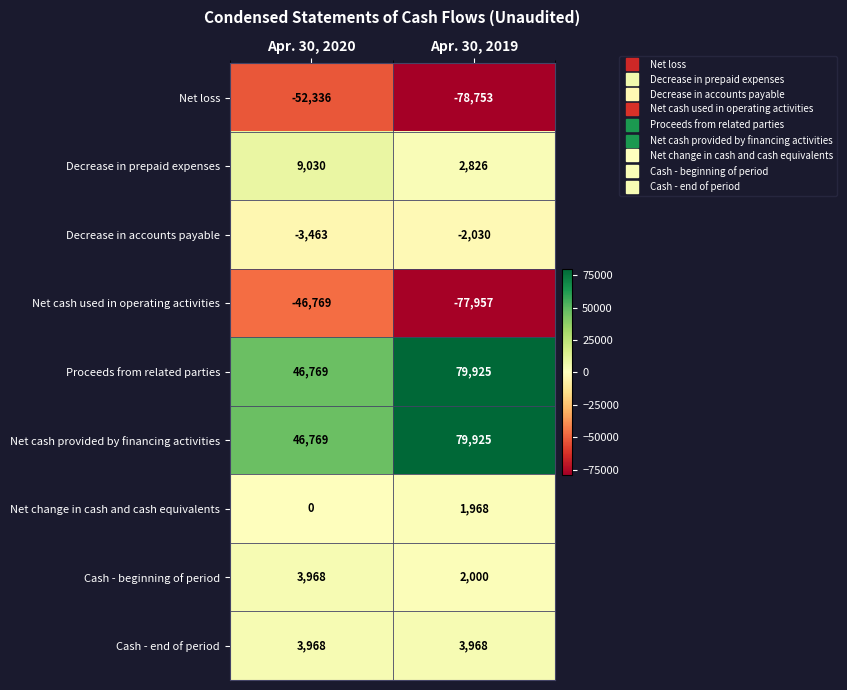

What is the difference between the highest and lowest values at Apr. 30, 2020?

99105